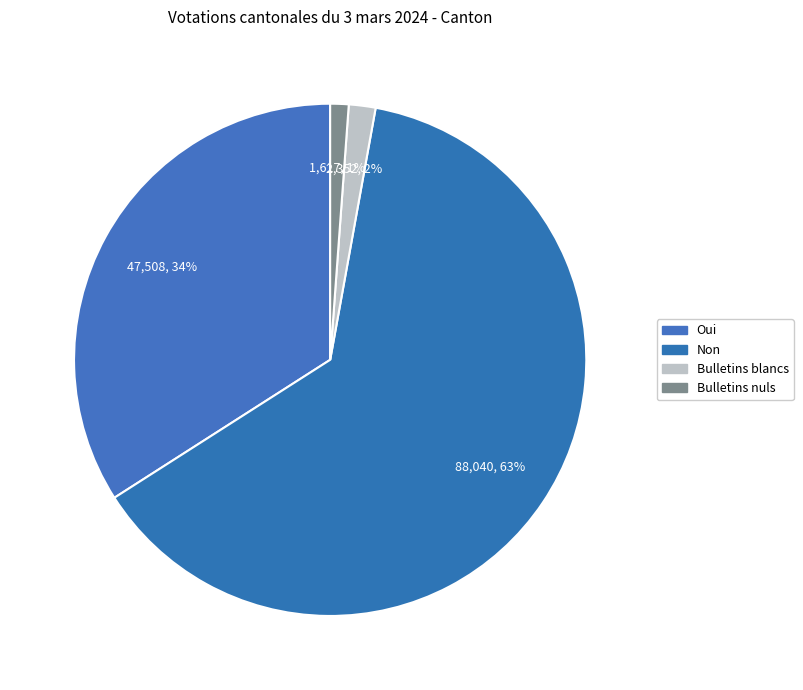

To the nearest percent, what is the difference between the Oui and Non slice percentages?

29%